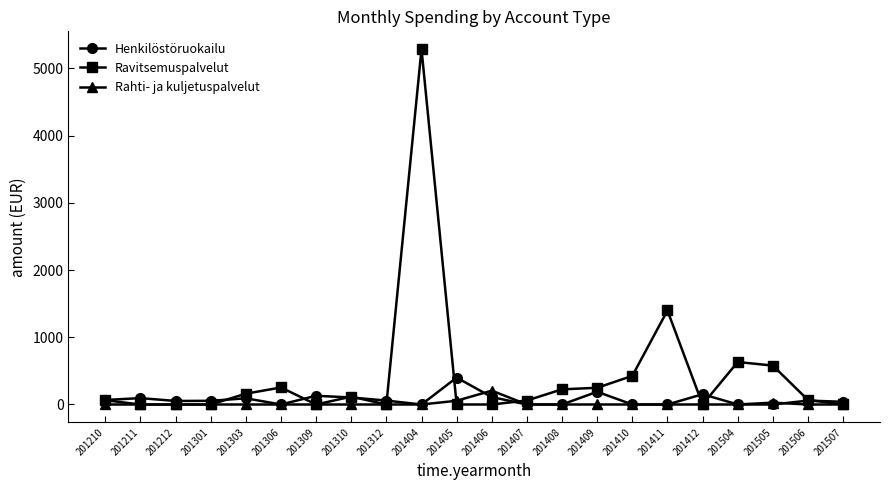

True or false: Rahti- ja kuljetuspalvelut and Henkilöstöruokailu cross at least once.

True